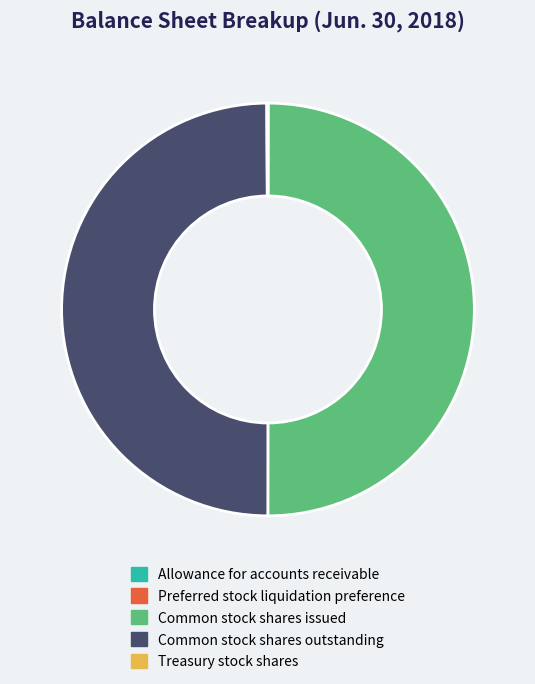

Is it true that Common stock shares issued is 43% of the pie?

False